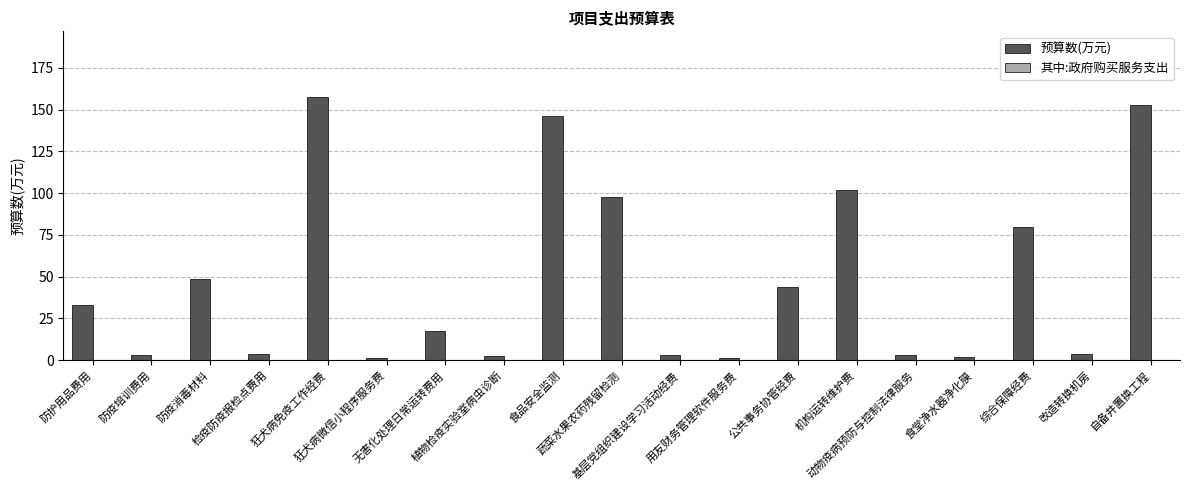

What is the value of the 1st bar from the left?

33.0